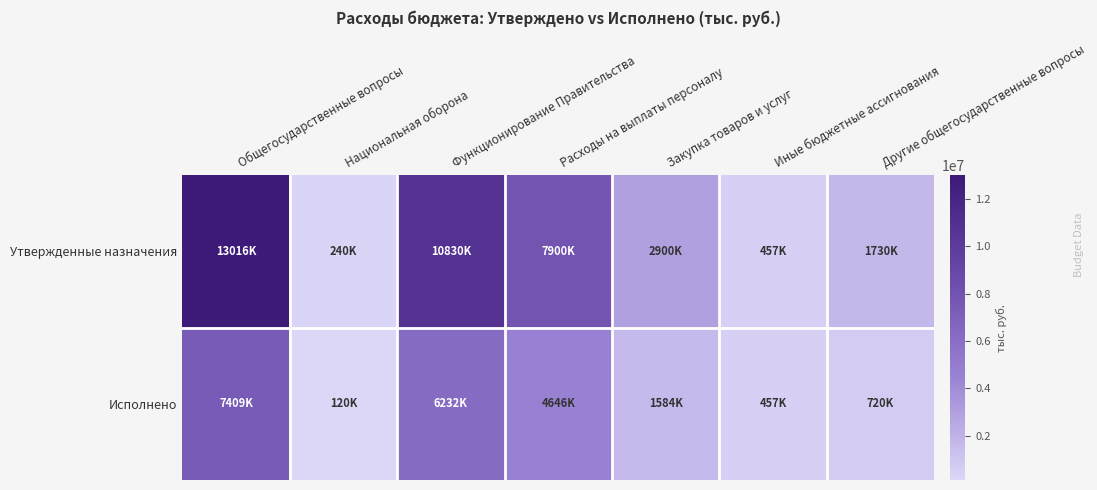

What is the minimum value shown in the chart?

119786.2